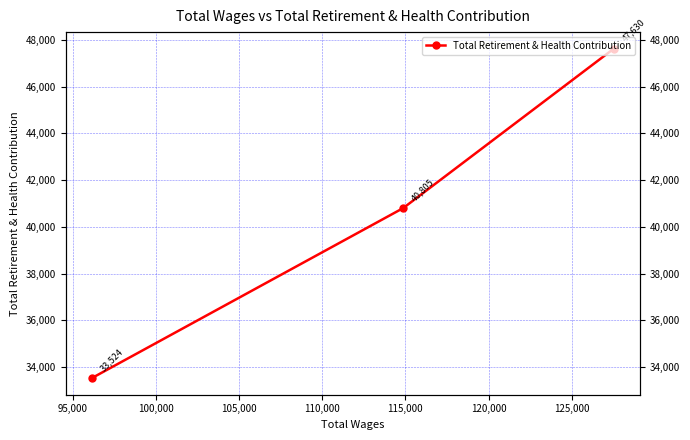

The value at 90,000 is 75245. True or false?

False